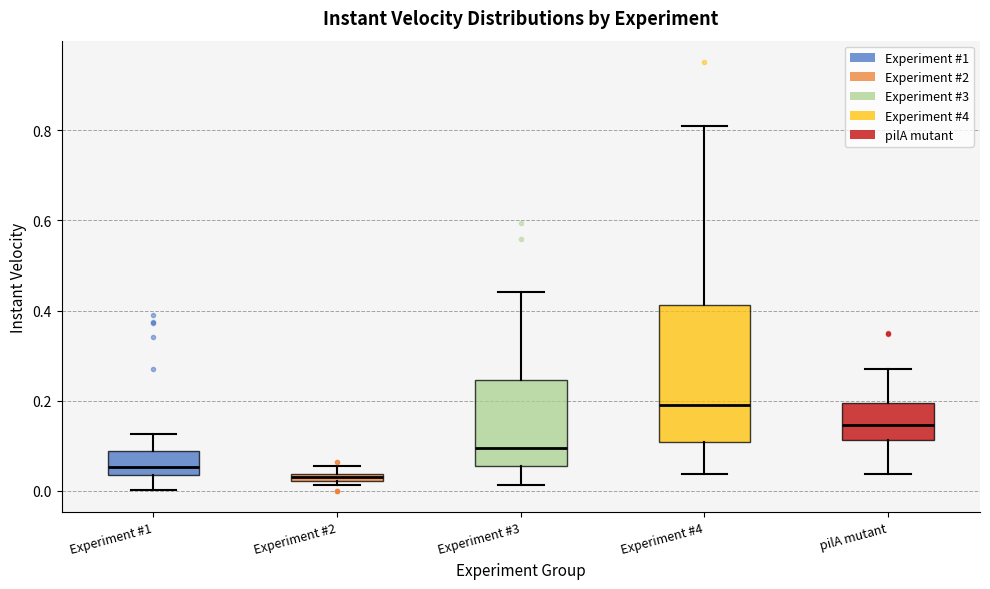

Which box has the highest median line?

Experiment #4